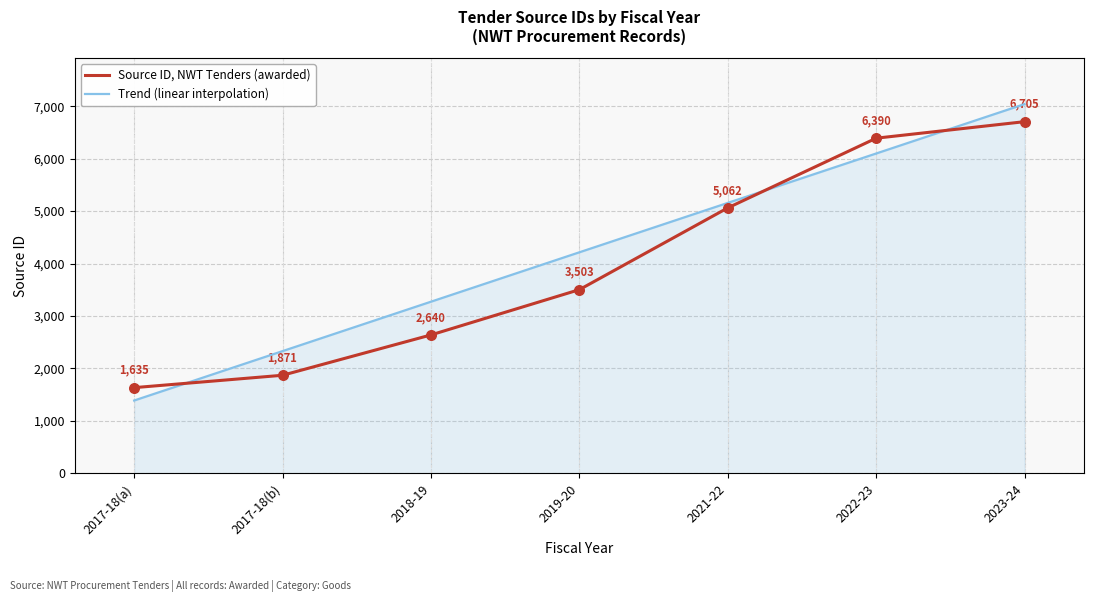

Between 2019-20 and 2023-24, which series saw the biggest shift?

Source ID, NWT Tenders (awarded)